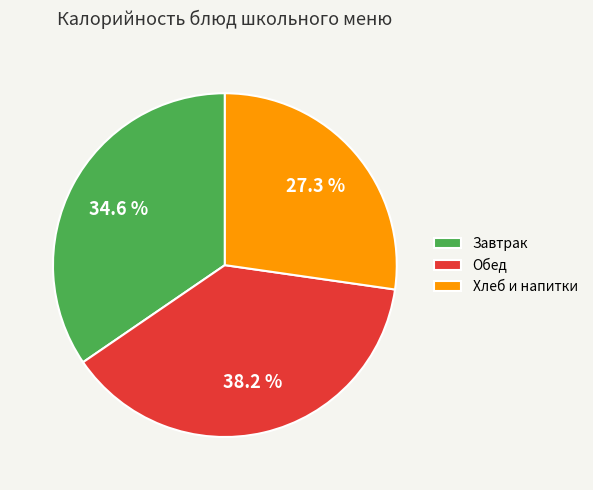

Between Завтрак and Обед, which is larger?

Обед